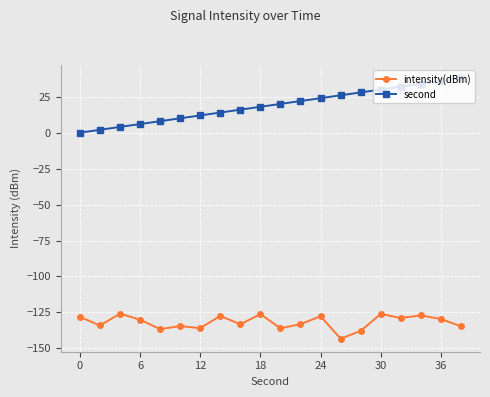

What are all the series names shown in the legend?

intensity(dBm), second